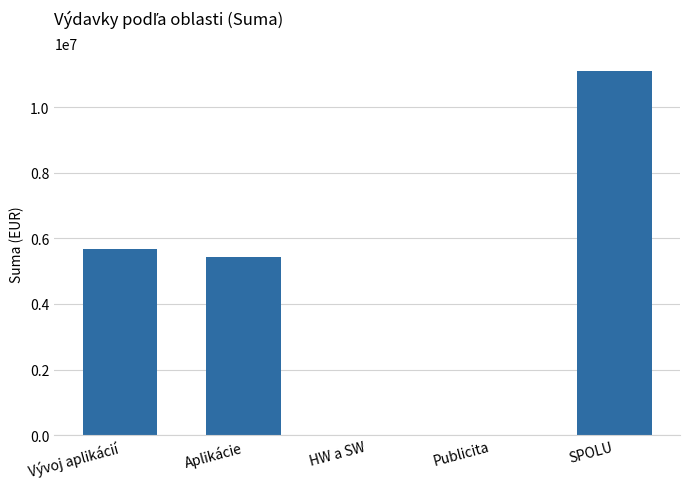

What is the sum of all values?

22208126.4